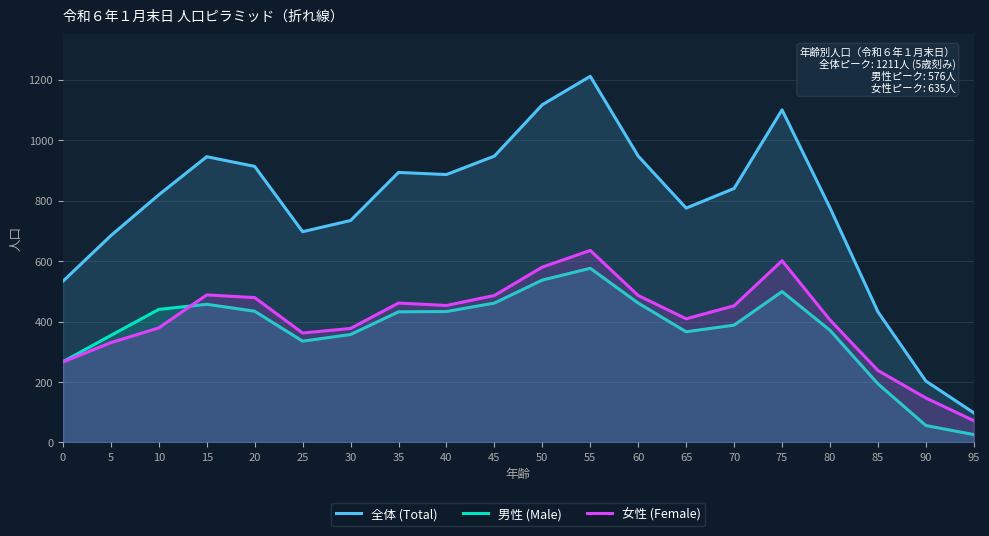

In 男性 (Male), how many points are lower than both neighbors (excluding endpoints)?

2